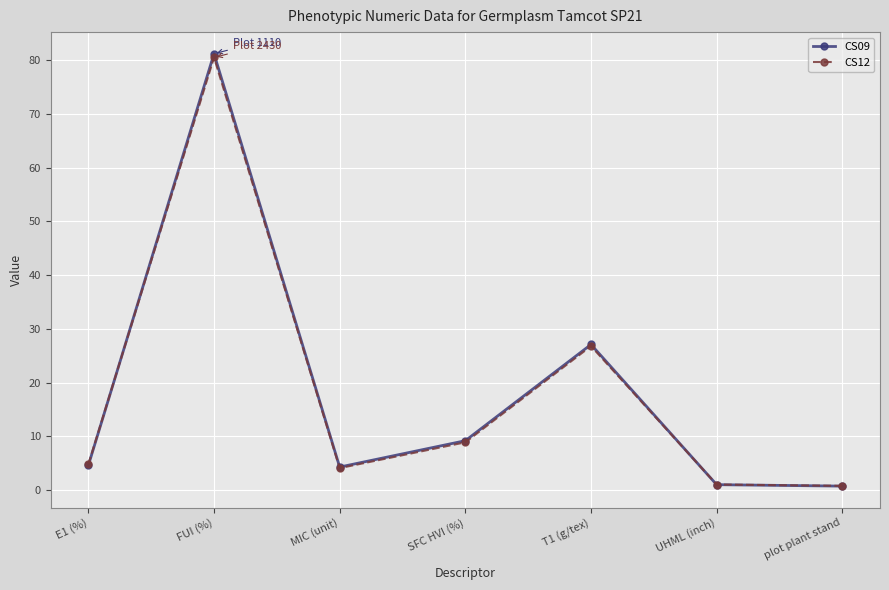

What are all the series names shown in the legend?

CS09, CS12